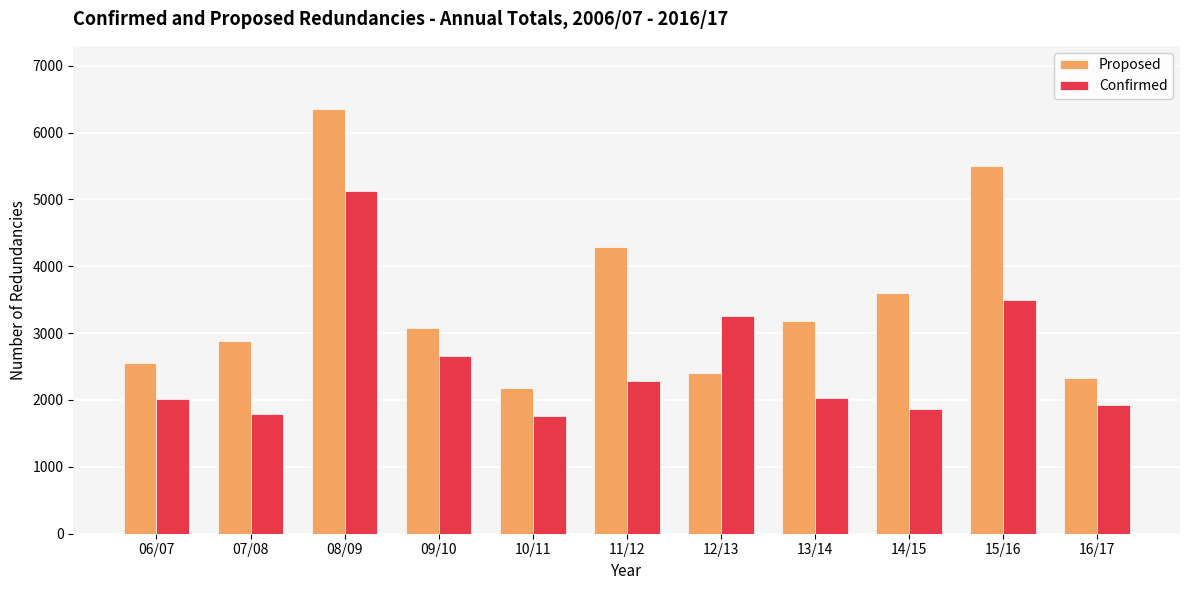

Is it true that Proposed equals 3178 at 13/14?

True